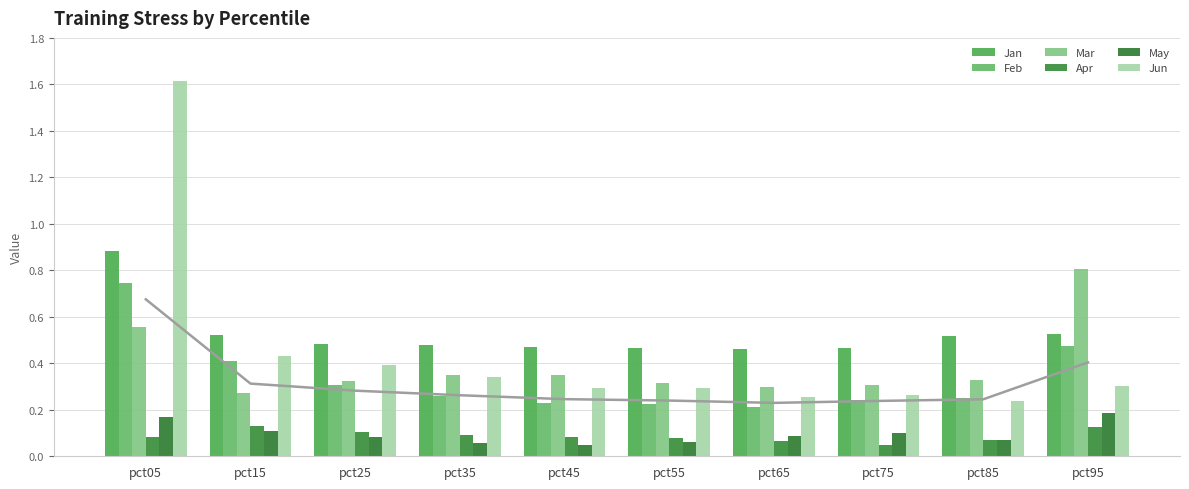

Which series has the largest range (max minus min)?

Jun